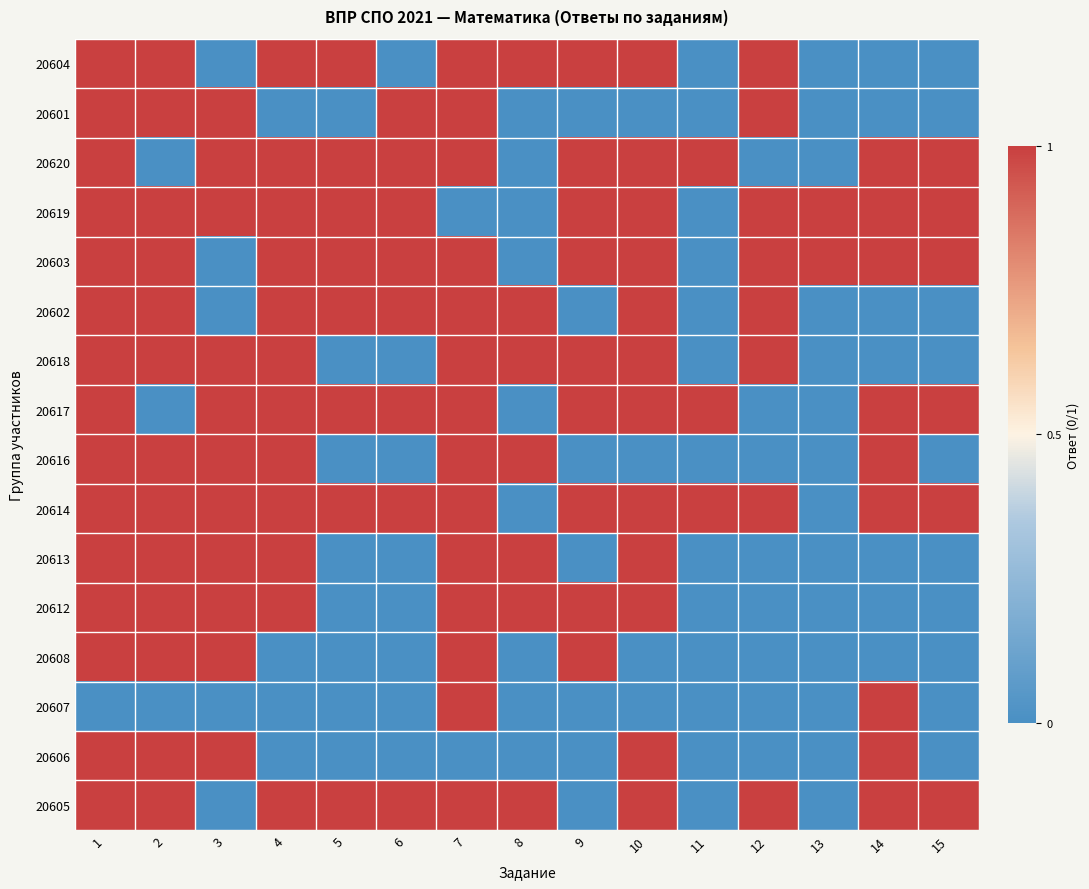

At how many categories does at least one series exceed 0?

15